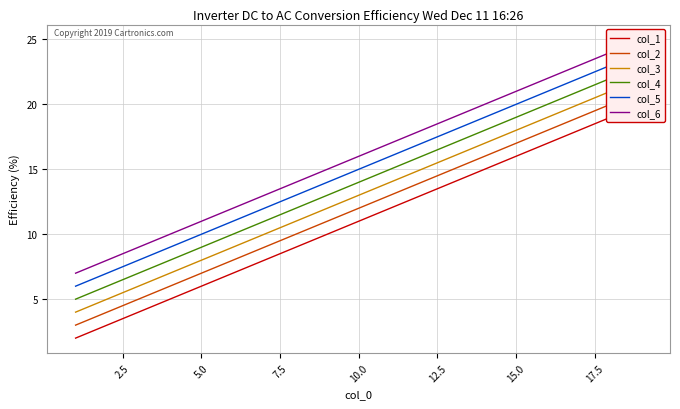

True or false: col_1 and col_5 intersect in this chart.

False